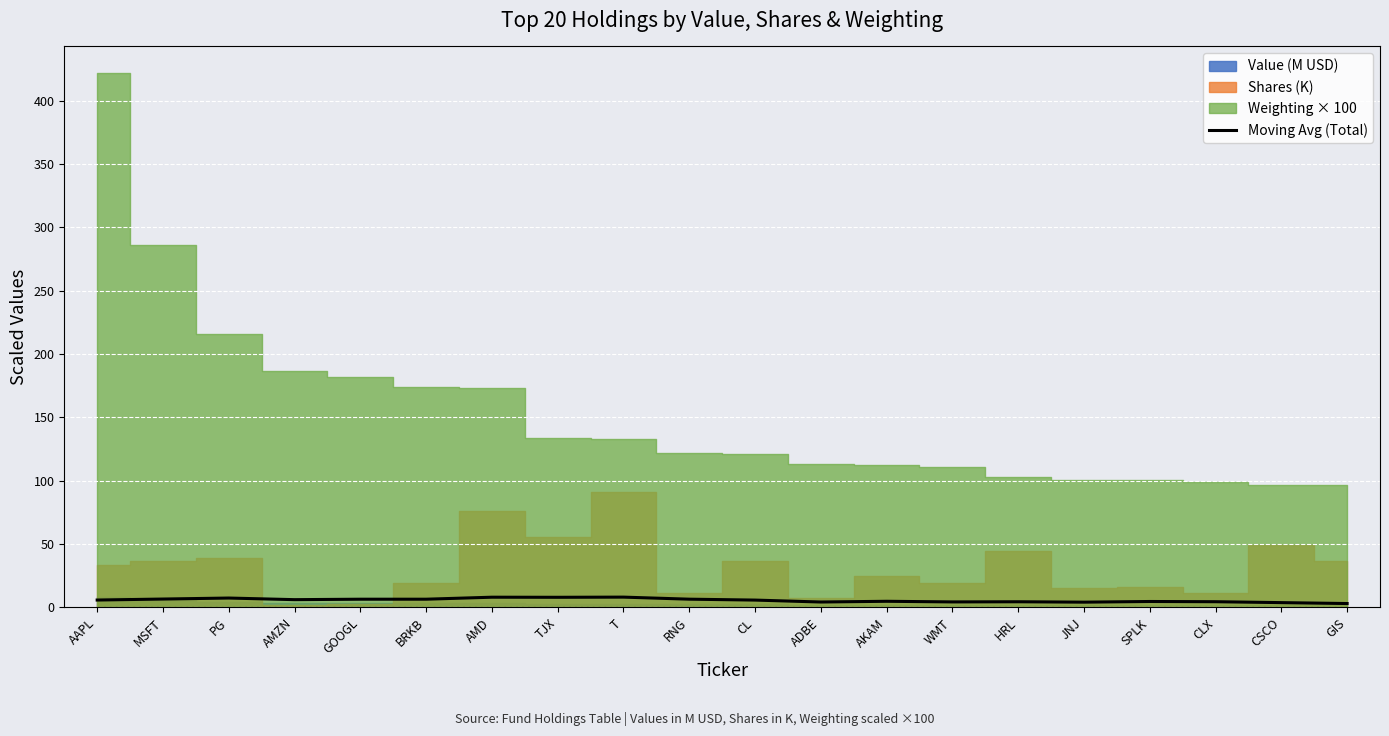

How many points are higher than both their immediate neighbors (excluding endpoints)?

6